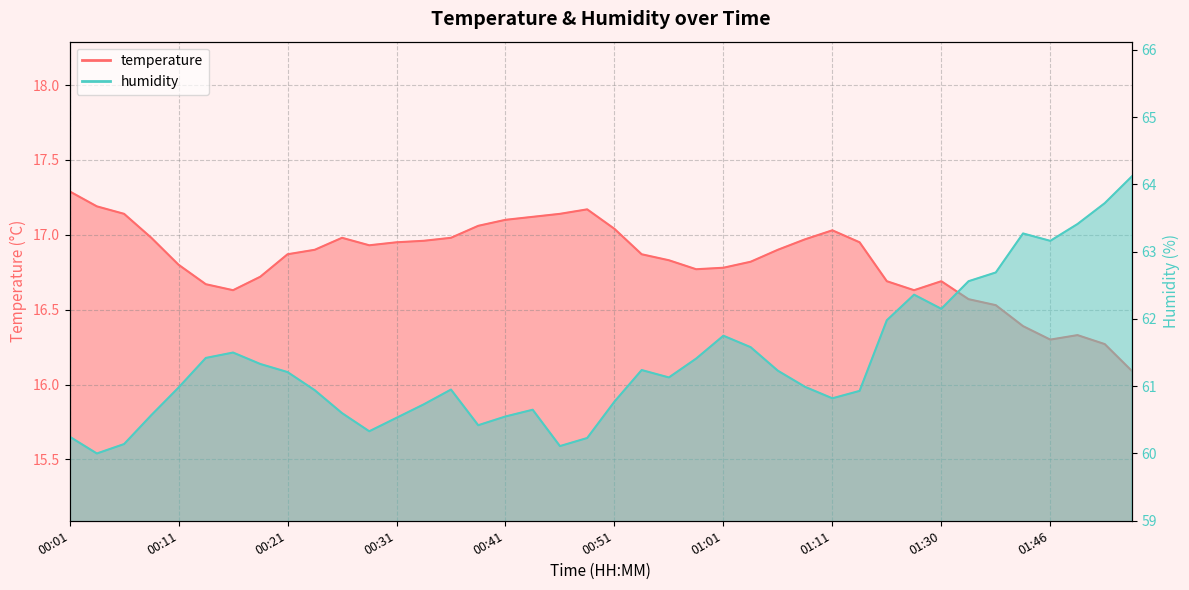

True or false: humidity and temperature intersect in this chart.

False